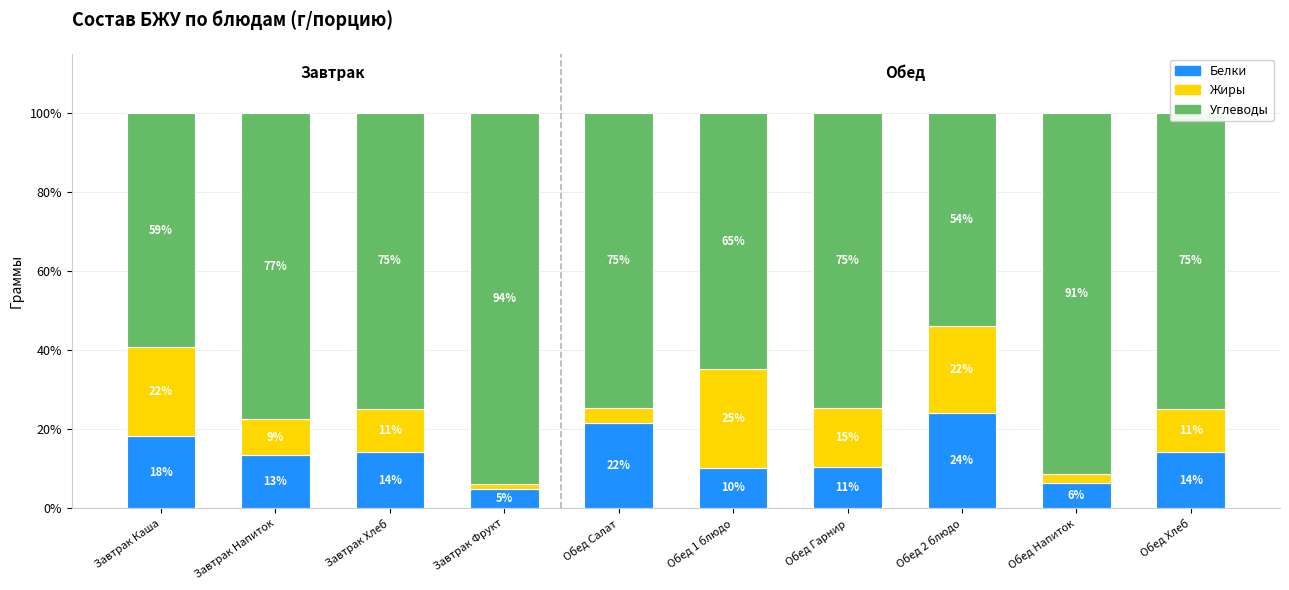

What is the total value across all series at Завтрак Фрукт?

100.0